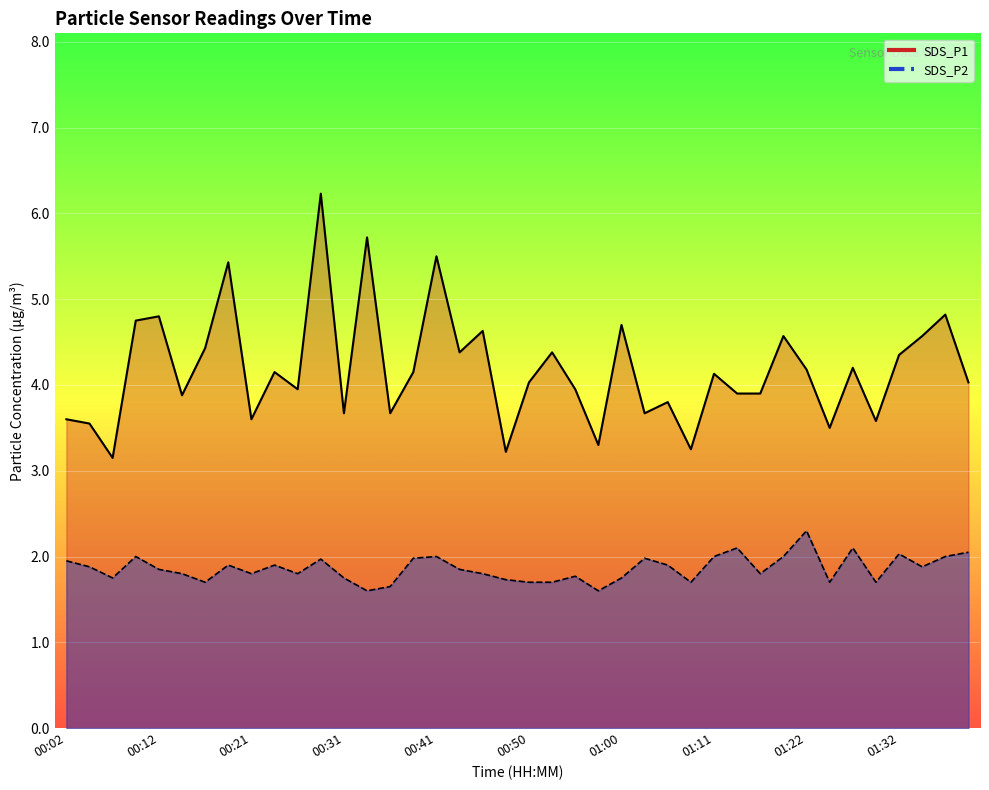

Where is the first local maximum for SDS_P1?

00:12